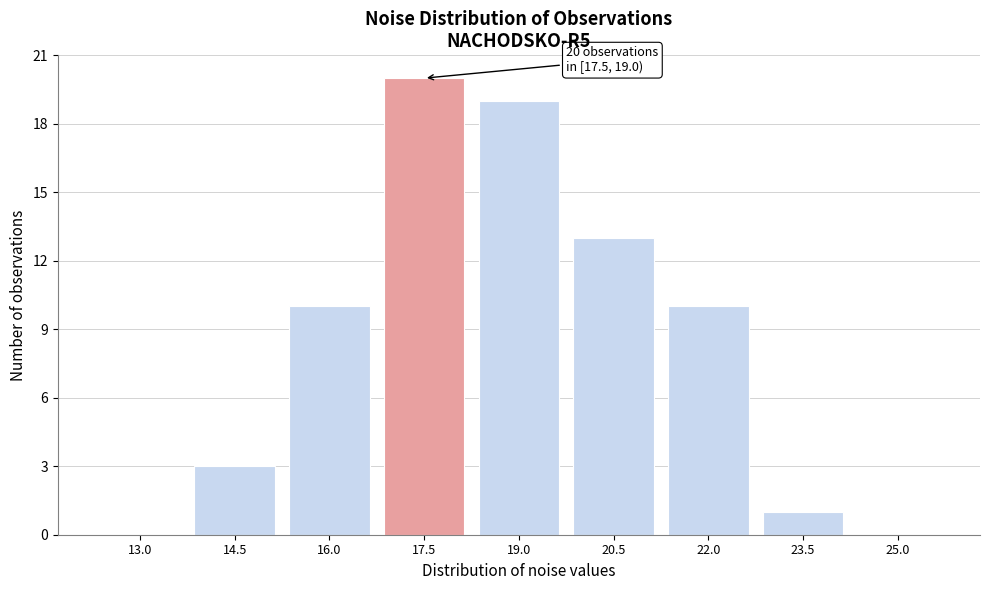

Reading left to right, list all the values displayed in this chart.

13.0=0	14.5=3	16.0=10	17.5=20	19.0=19	20.5=13	22.0=10	23.5=1	25.0=0